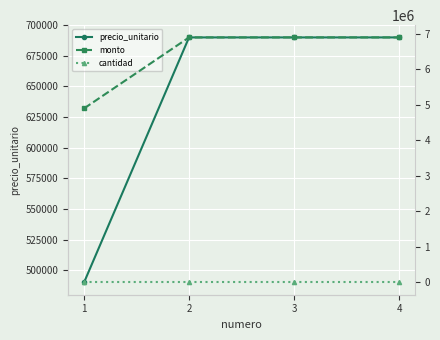

Which series has the largest total across all categories?

monto